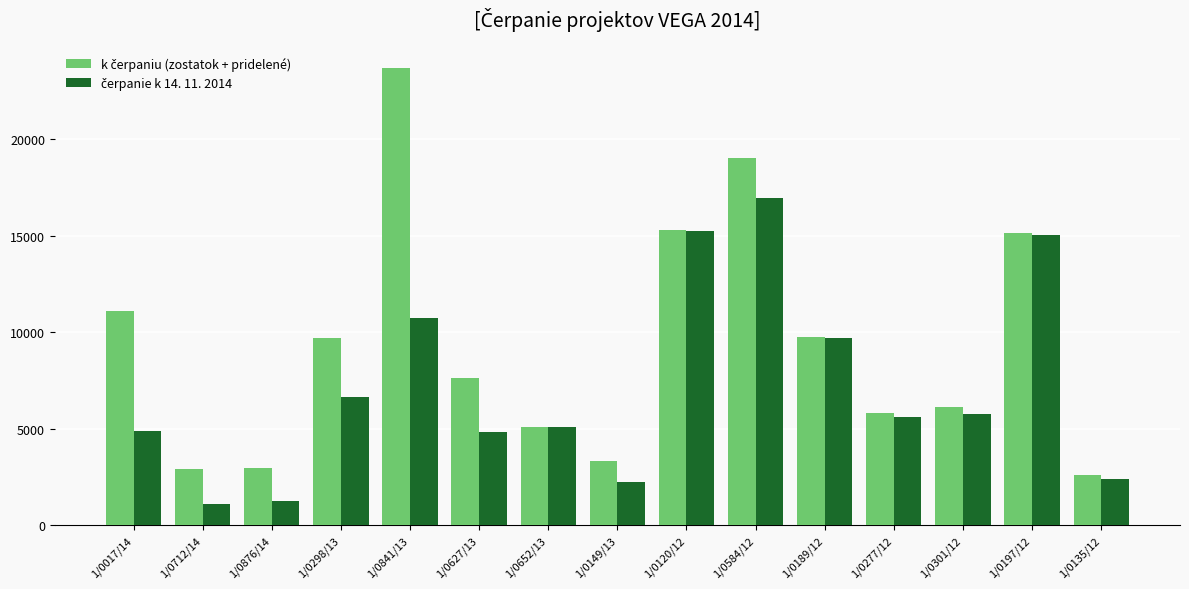

How many bars are there in total?

30